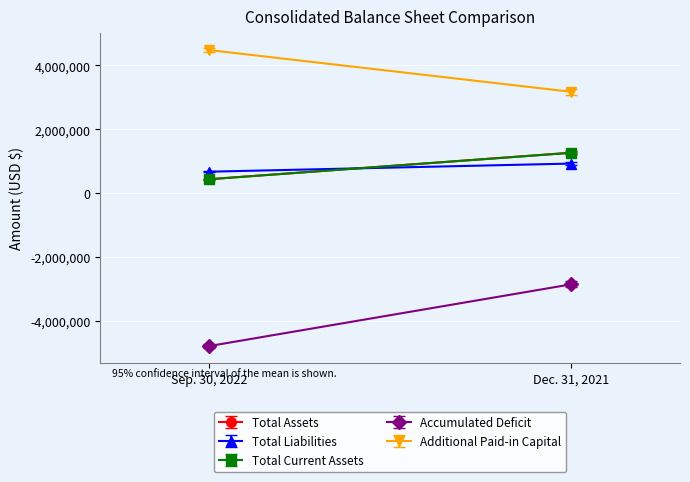

True or false: Accumulated Deficit has a value of -4783256 at Sep. 30, 2022.

True